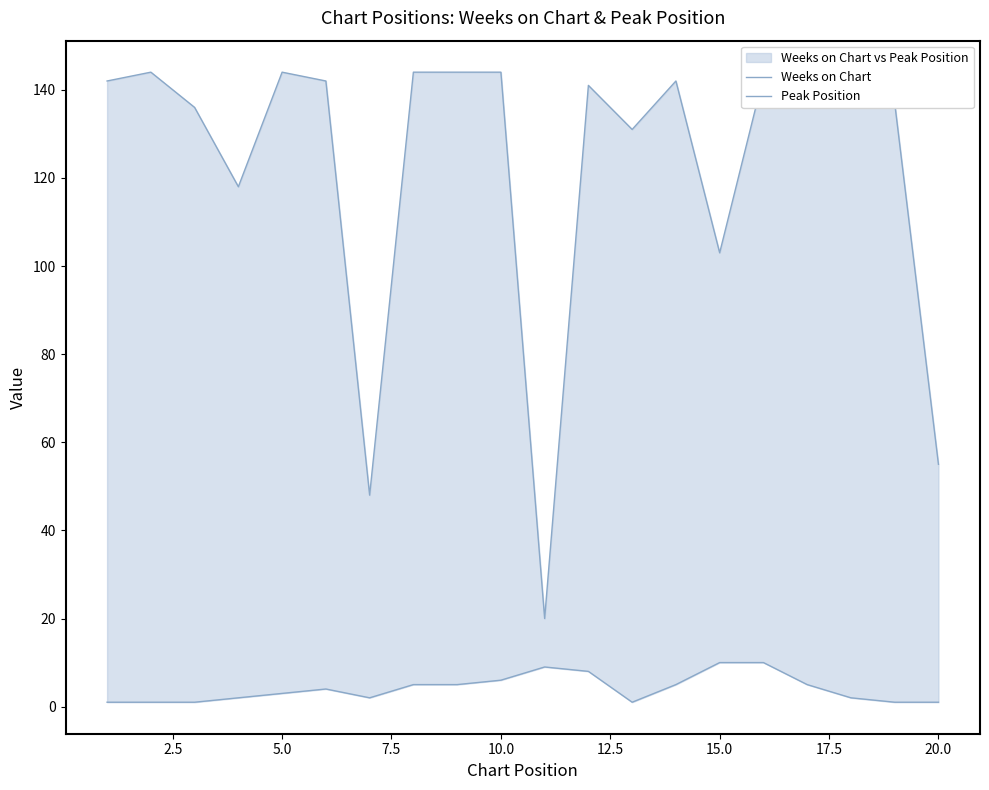

List the series in order of their peak value, highest first.

Weeks on Chart, Peak Position